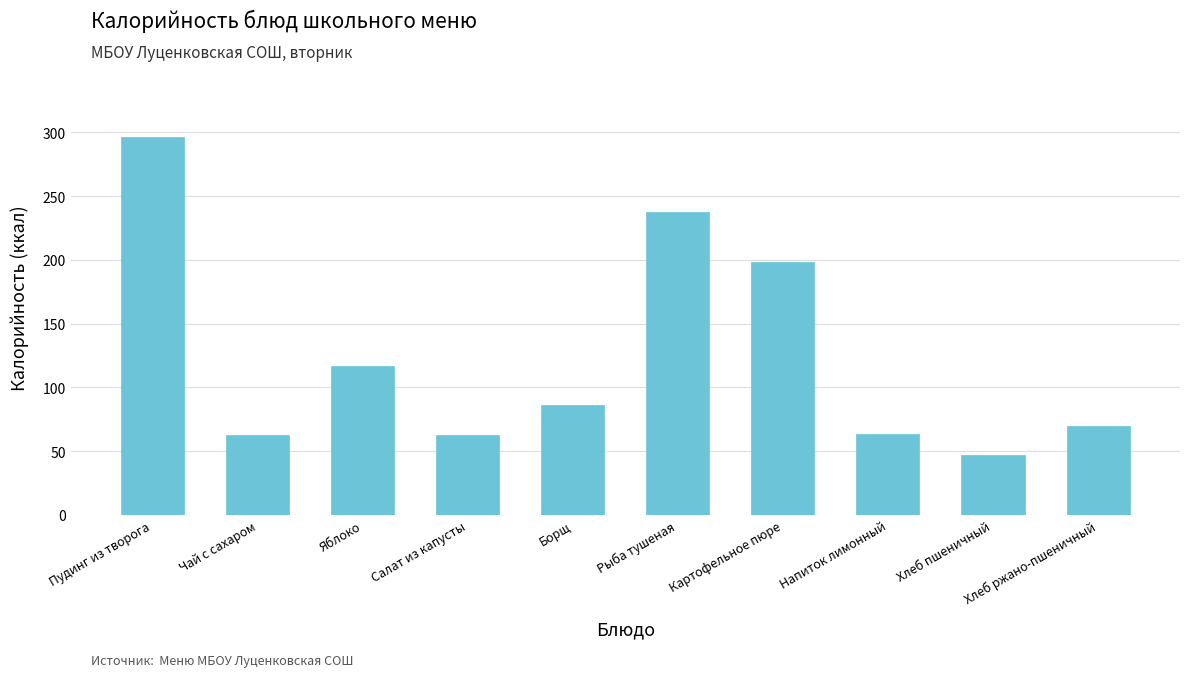

What is the sum of all values?

1240.6